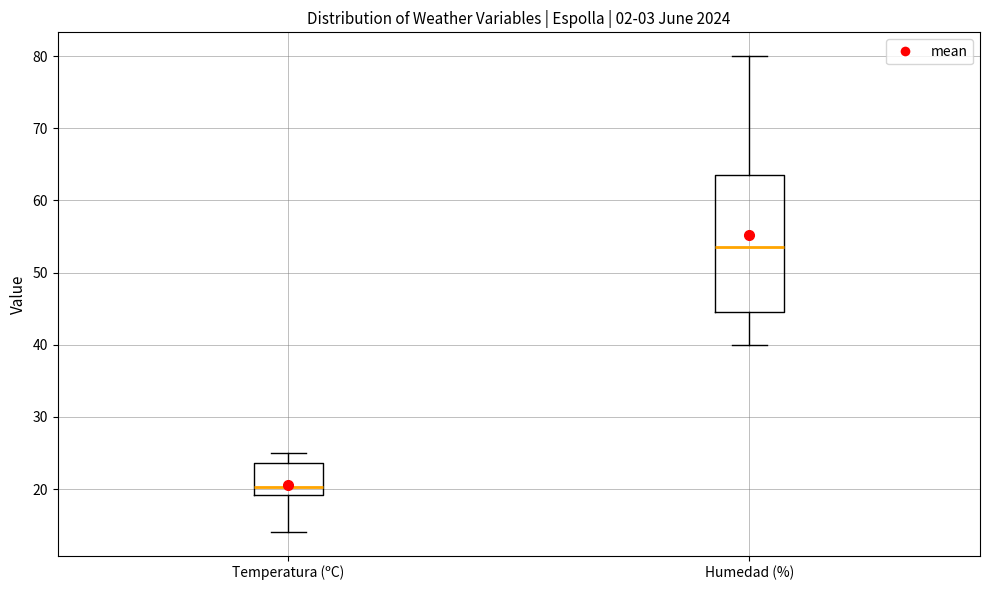

Where is the lower edge of the box for Humedad (%) on the y-axis? The values are not printed on the chart, so give them approximately, as read against the axis.

45